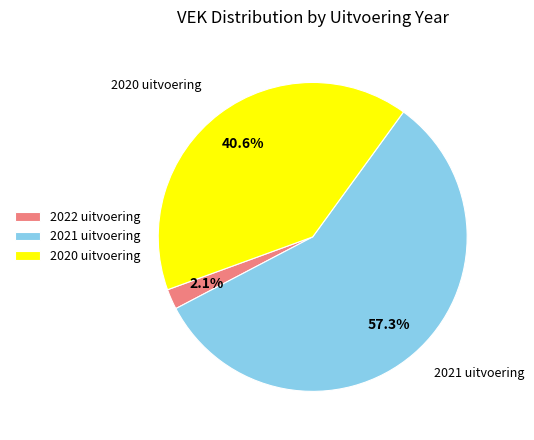

How many slices are in this pie chart?

3